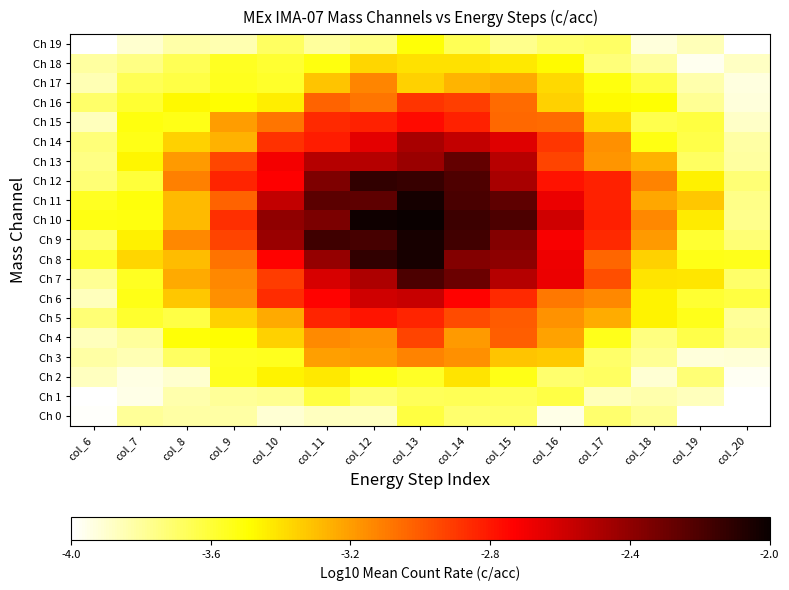

What is the smallest value displayed?

-4.0